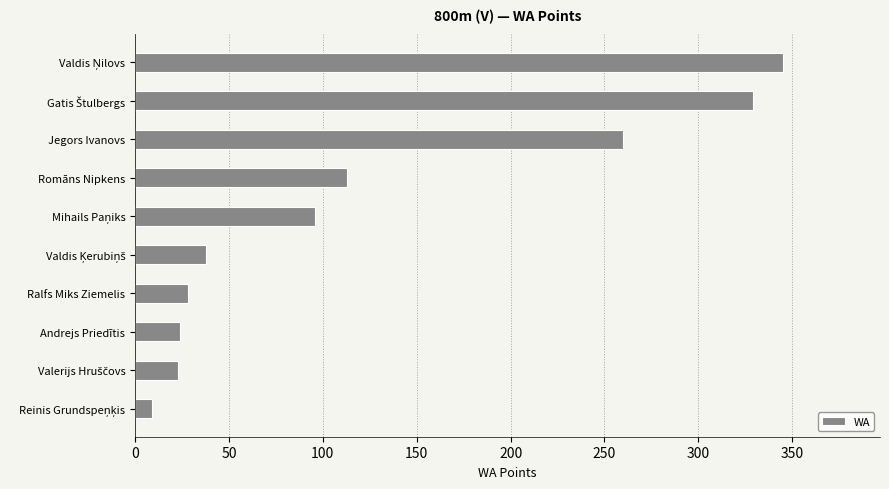

At which label is the value closest to 177?

Romāns Nipkens